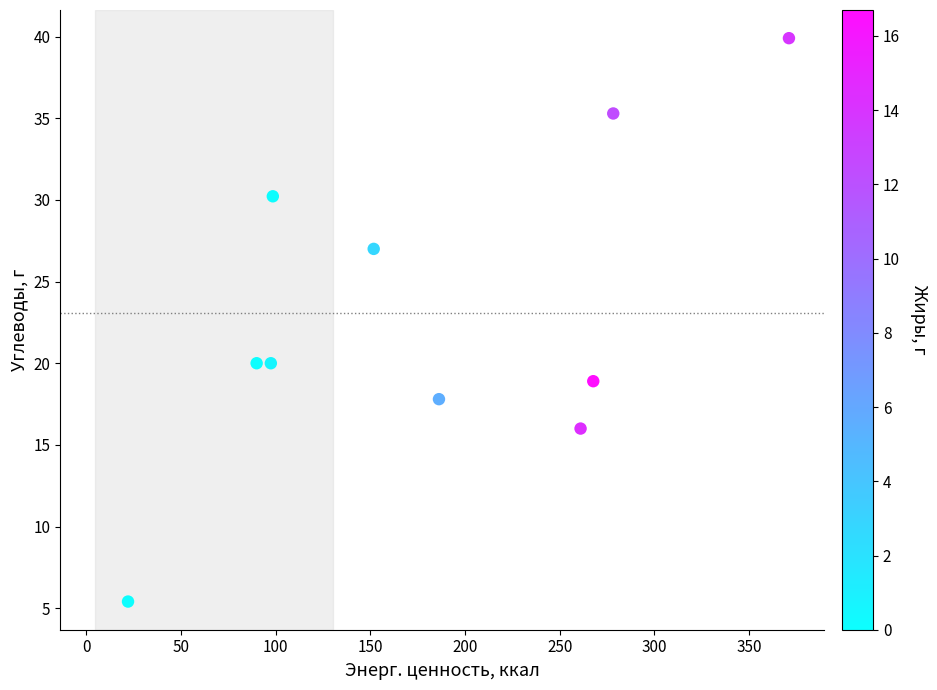

What is the average Y value?

23.1